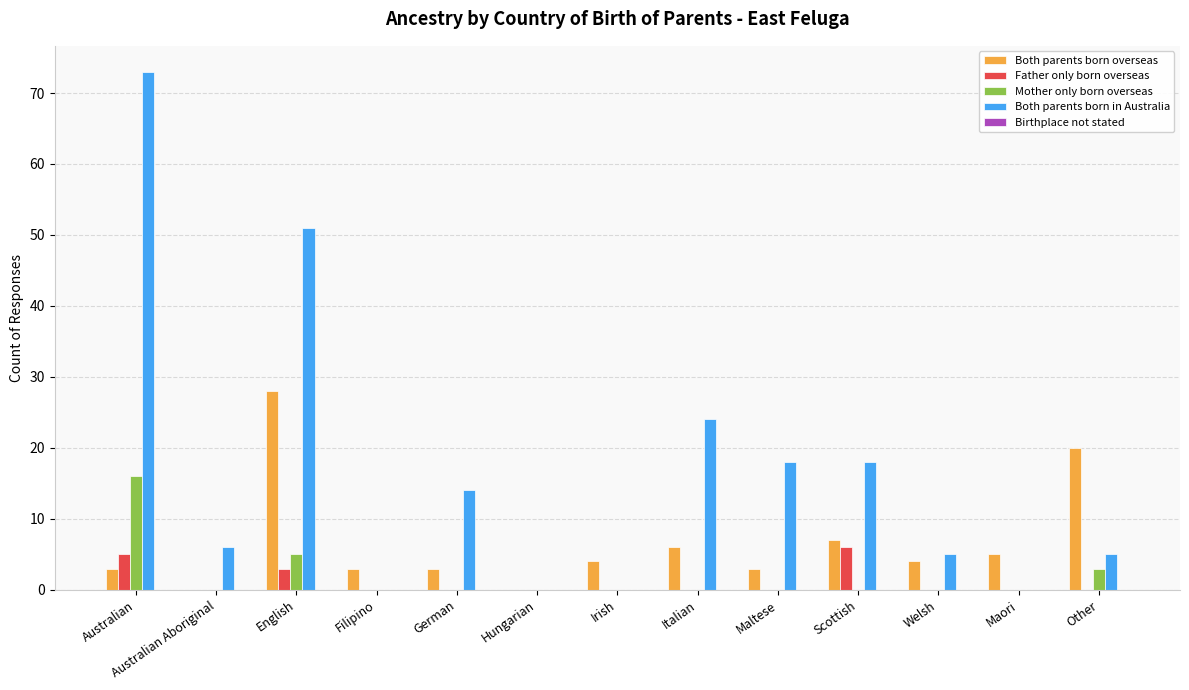

The Both parents born in Australia series shows 5 at Italian. True or false?

False